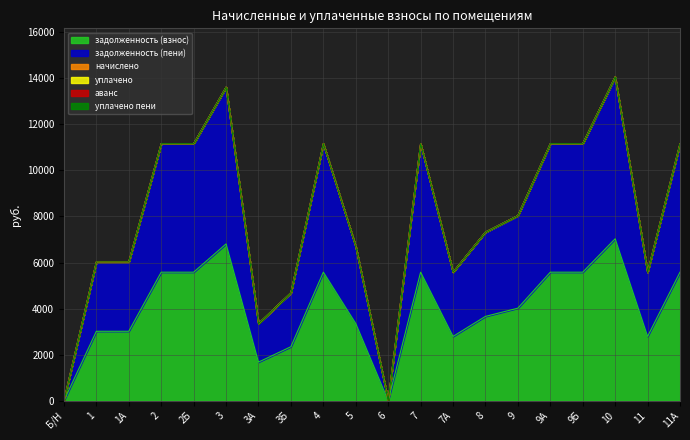

What is the sum of all задолженность (взнос) values?

79548.5